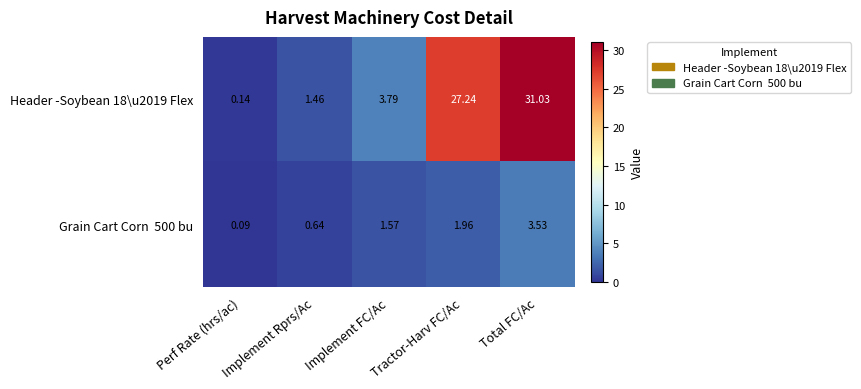

At which label is Header -Soybean 18\u2019 Flex closest to 15?

Implement FC/Ac